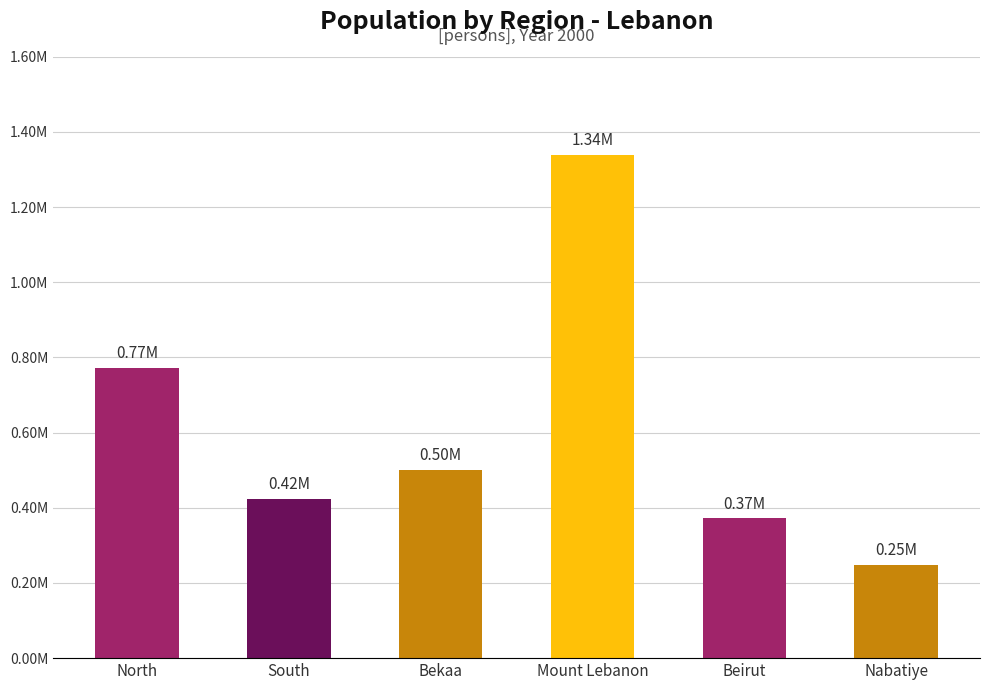

Are the bars horizontal?

No